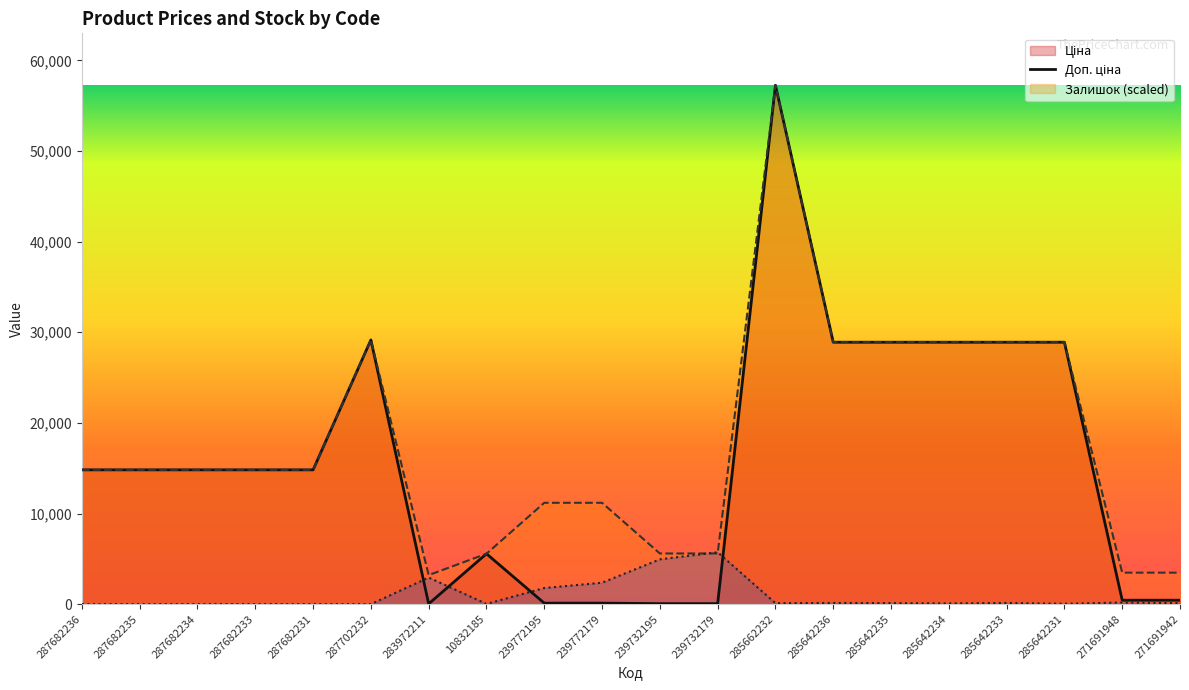

List the series in order of their peak value, lowest first.

Залишок, Ціна, Доп. ціна